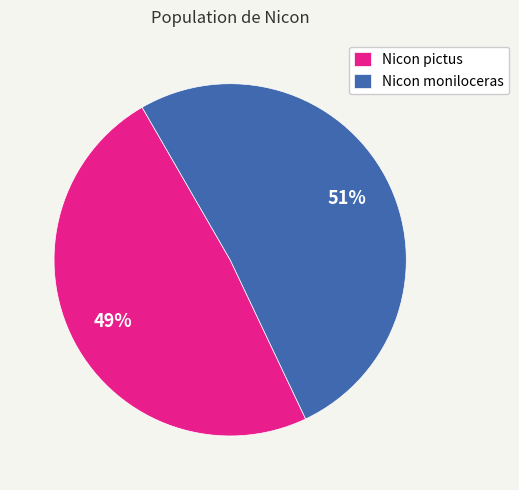

Do Nicon moniloceras and Nicon pictus together represent more than half of the pie?

Yes